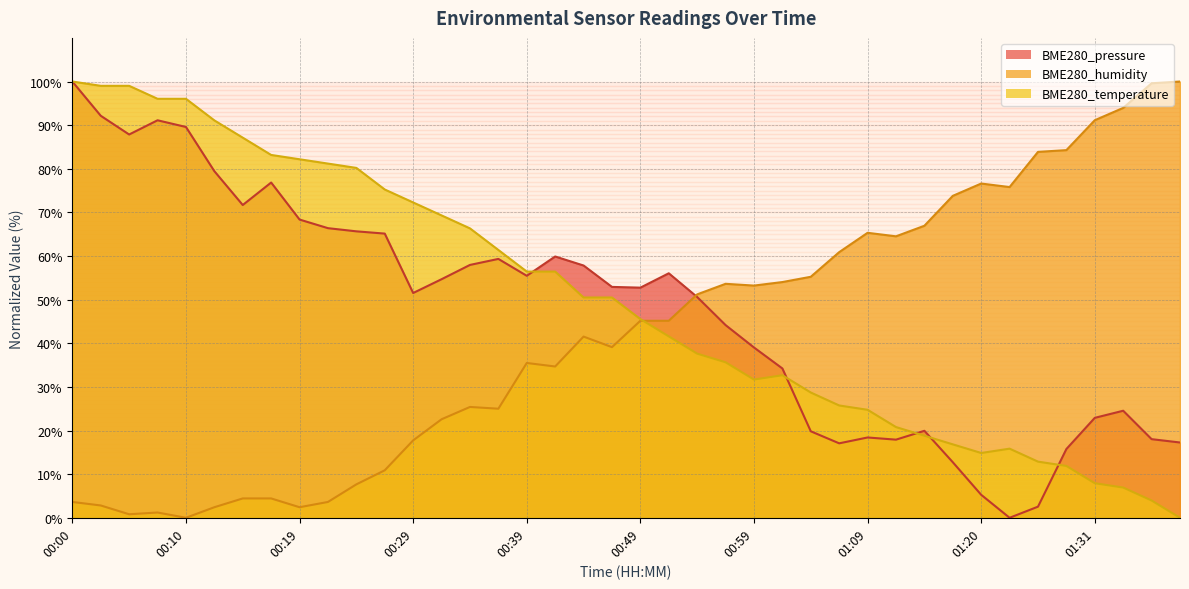

Reading right to left, list all the values displayed in this chart.

BME280_pressure: 17.3	18.0	24.5	22.9	15.8	2.5	0.0	5.3	12.7	19.9	17.9	18.4	17.1	19.8	34.2	39.0	44.2	50.6	56.0	52.7	52.9	57.8	59.9	55.5	59.3	58.0	54.7	51.5	65.1	65.7	66.4	68.4	76.8	71.7	79.4	89.6	91.1	87.9	92.1	100.0
BME280_humidity: 100.0	99.6	94.0	91.1	84.3	83.9	75.8	76.6	73.8	66.9	64.5	65.3	60.9	55.2	54.0	53.2	53.6	51.2	45.2	45.2	39.1	41.5	34.7	35.5	25.0	25.4	22.6	17.7	10.9	7.7	3.6	2.4	4.4	4.4	2.4	0.0	1.2	0.8	2.8	3.6
BME280_temperature: 0.0	4.0	6.9	7.9	11.9	12.9	15.8	14.9	16.8	18.8	20.8	24.8	25.7	28.7	32.7	31.7	35.6	37.6	41.6	45.5	50.5	50.5	56.4	56.4	61.4	66.3	69.3	72.3	75.2	80.2	81.2	82.2	83.2	87.1	91.1	96.0	96.0	99.0	99.0	100.0